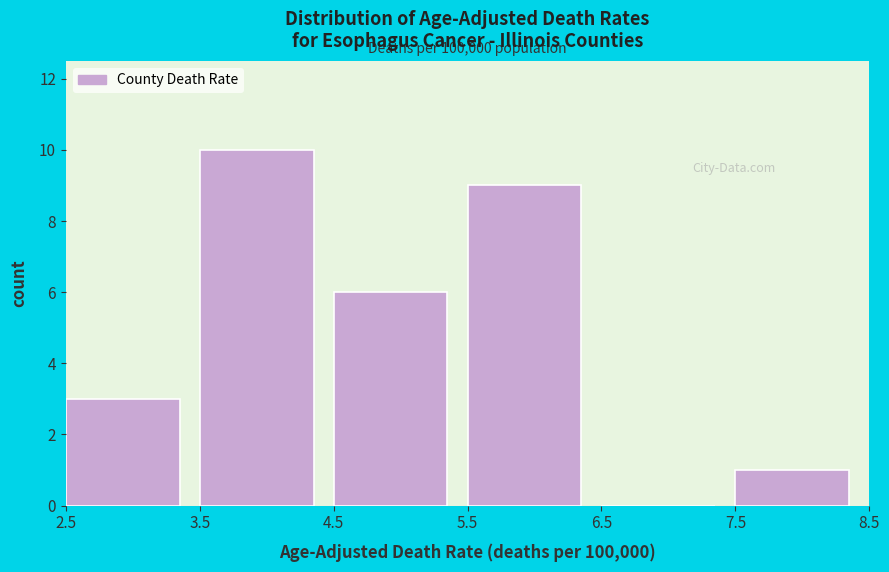

Over which range of the x-axis is the bar tallest?

3.5 to 4.5